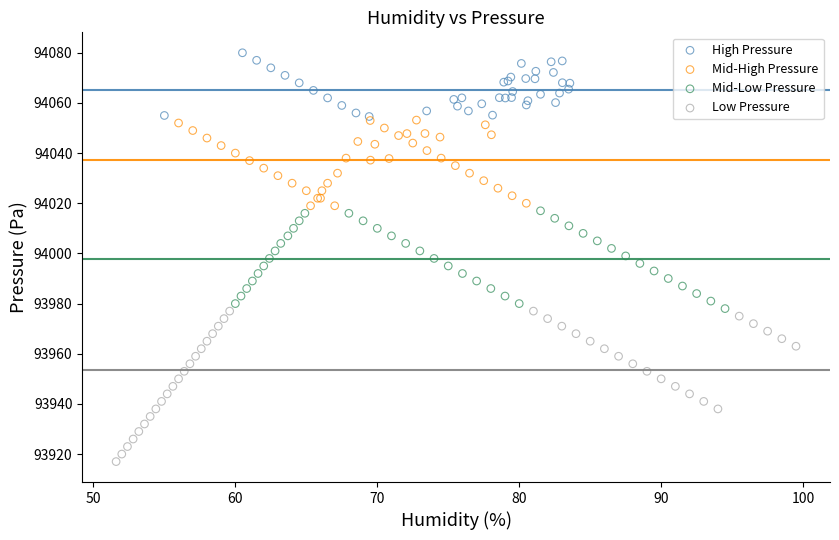

Which series has the largest Y range (max minus min)?

Low Pressure